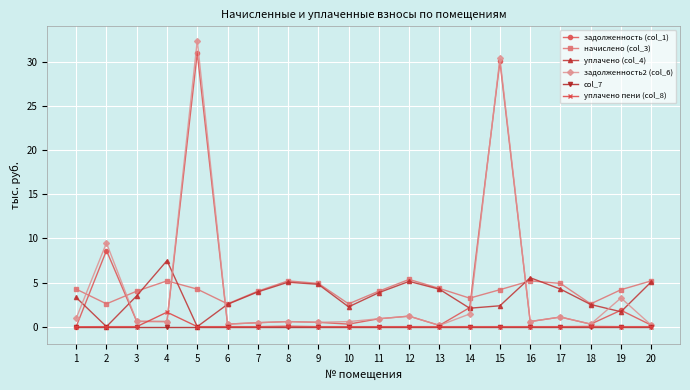

What is the difference between the highest and lowest values at 18?

2.6